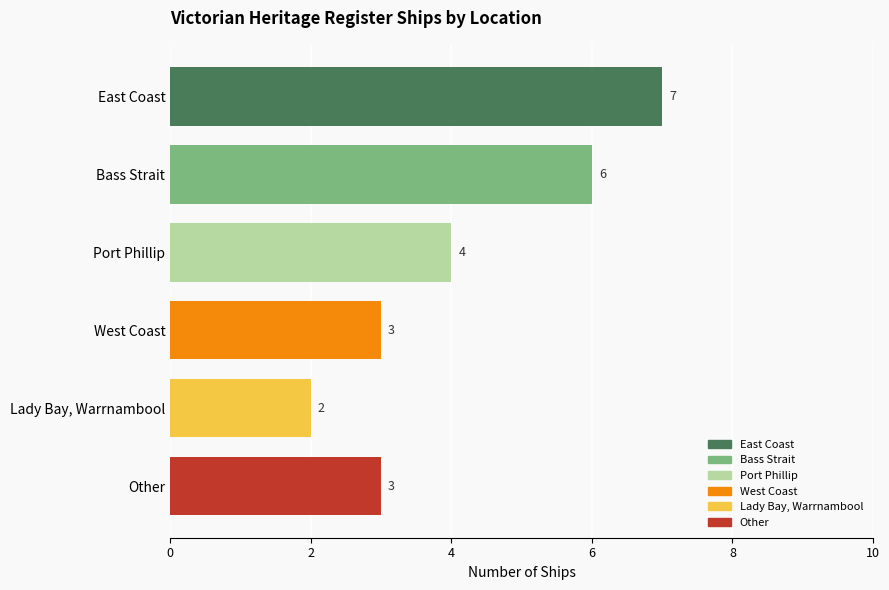

How many values are between 3 and 6?

4